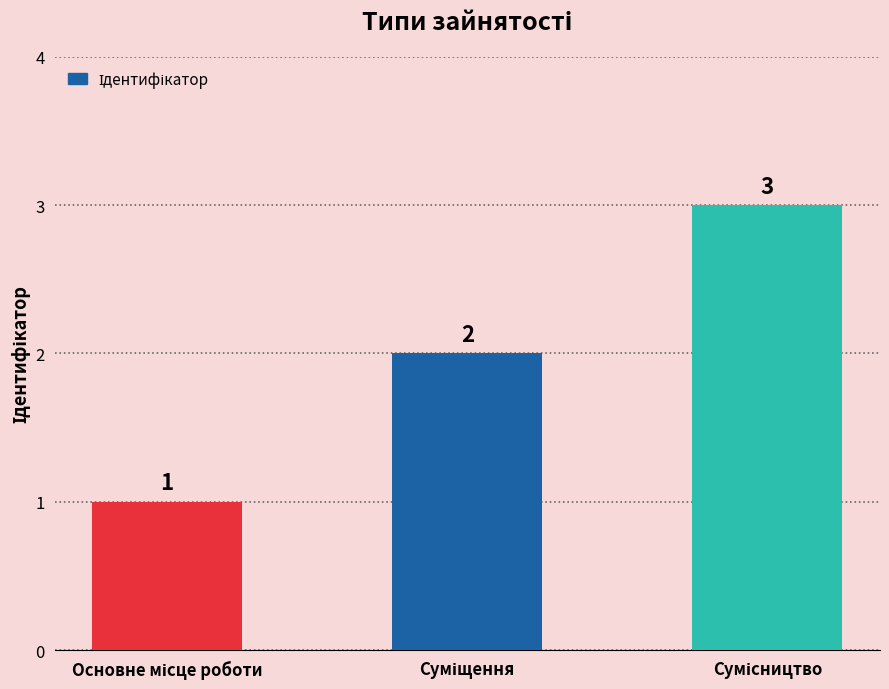

What is the value of the 3rd bar from the left?

3